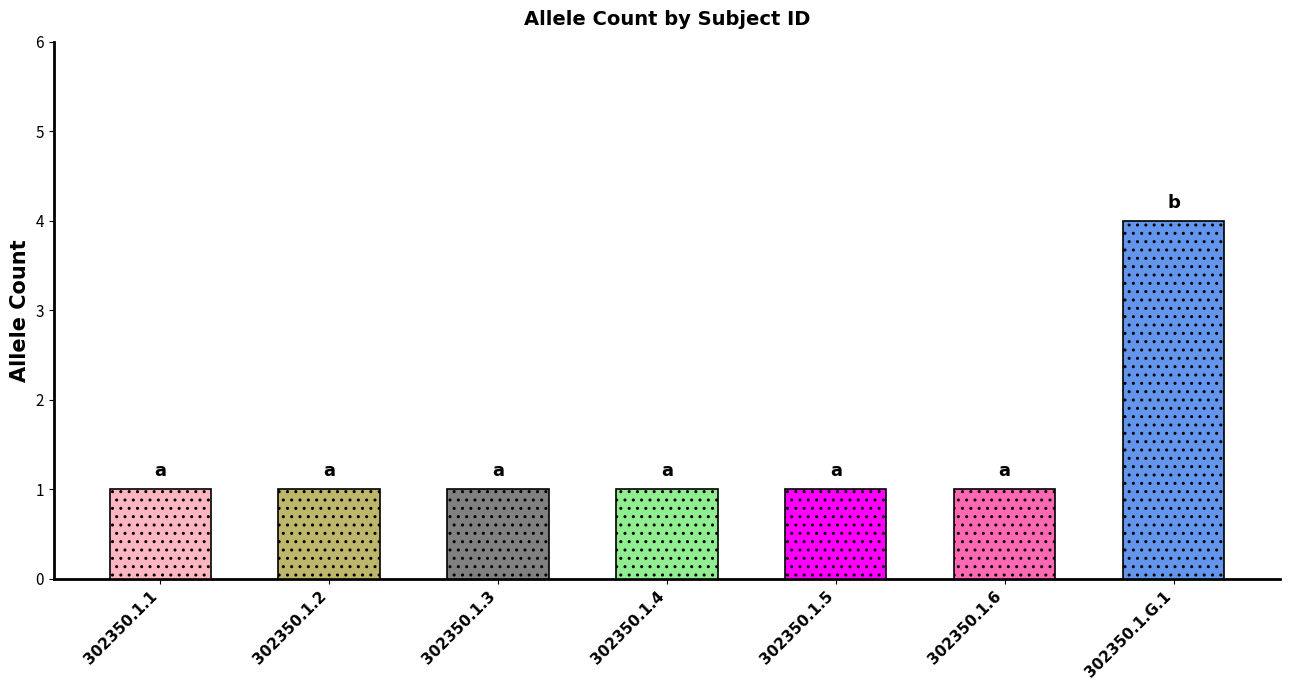

What is the label of the 5th bar from the right?

302350.1.3